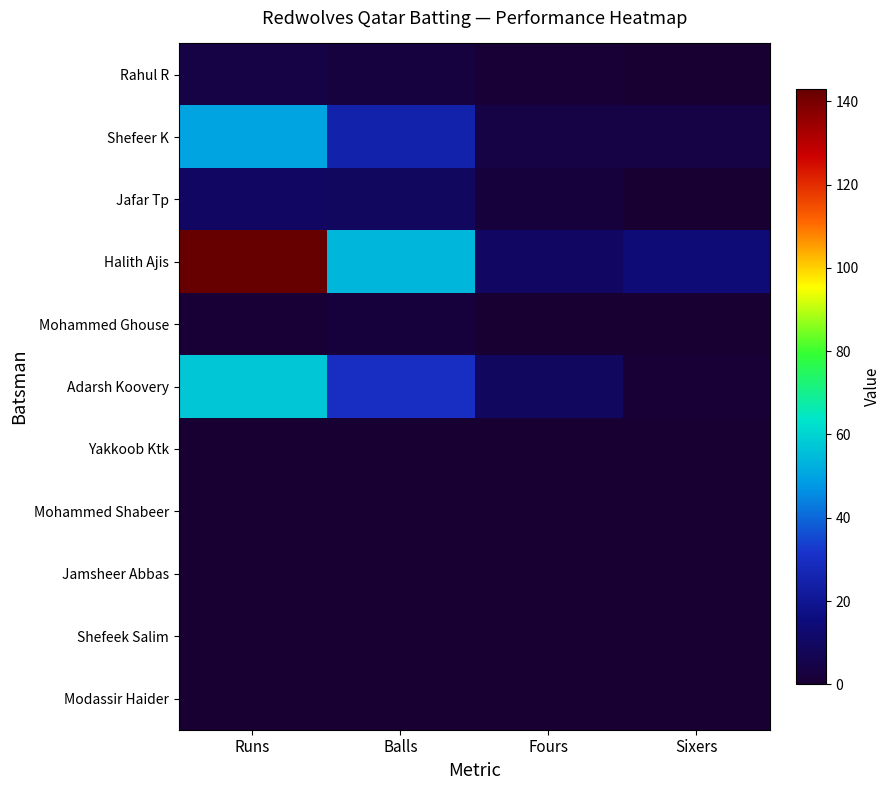

What is the spread (max minus min) of values at Runs?

143